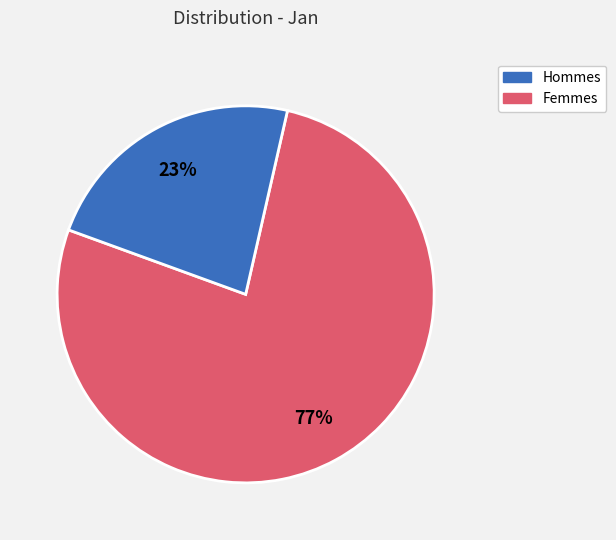

Does any single category account for the majority?

Yes